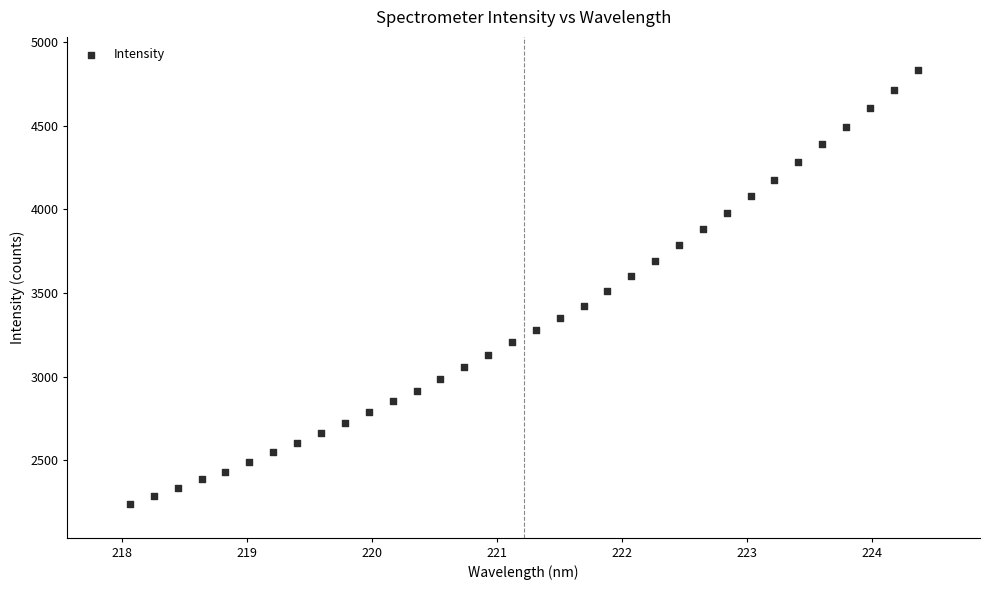

What is the range of Y values (max minus min)?

2591.9